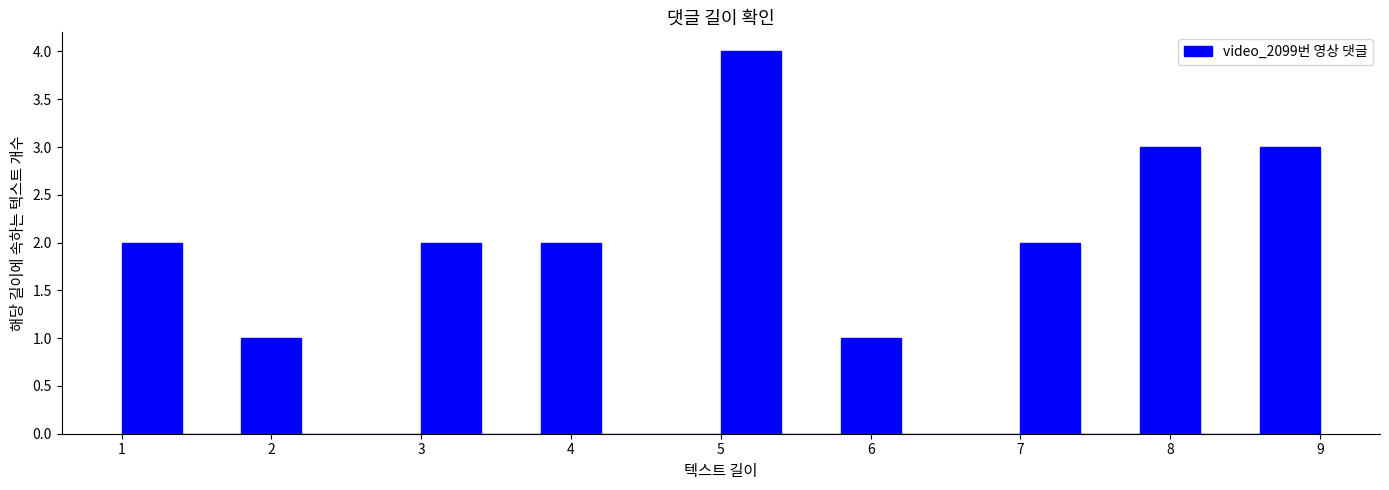

Which range on the x-axis has the tallest bar?

5.0 to 5.4